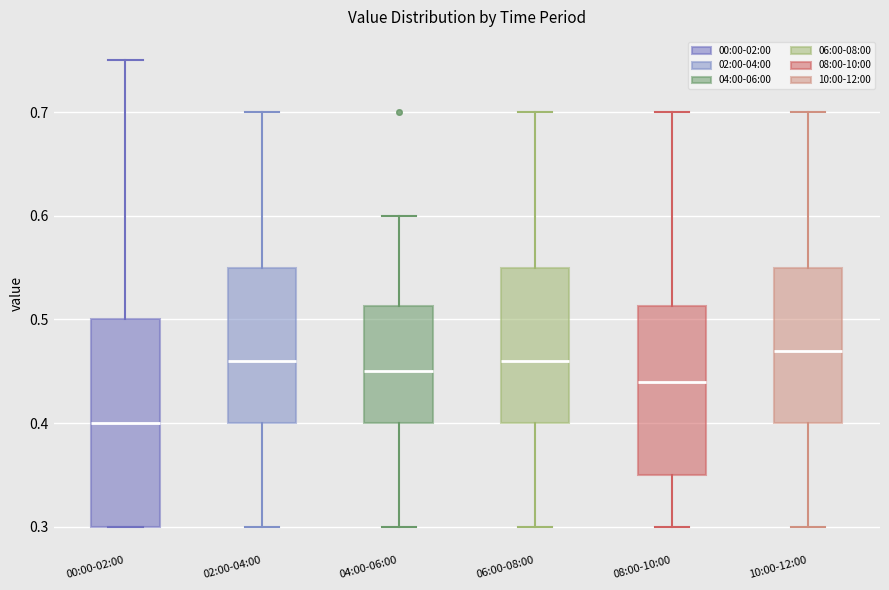

Which box's median line is the highest?

10:00-12:00